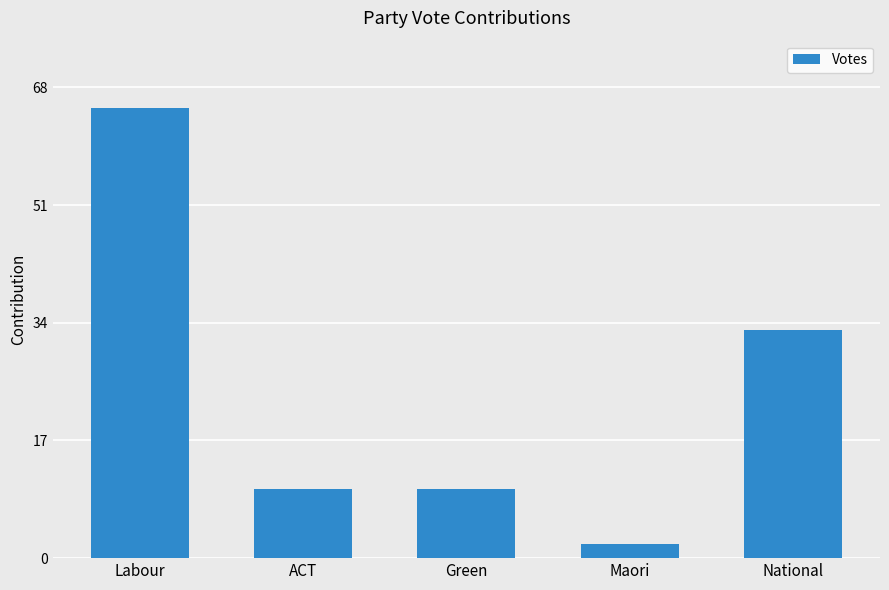

What is the change in value from Green to National?

+23